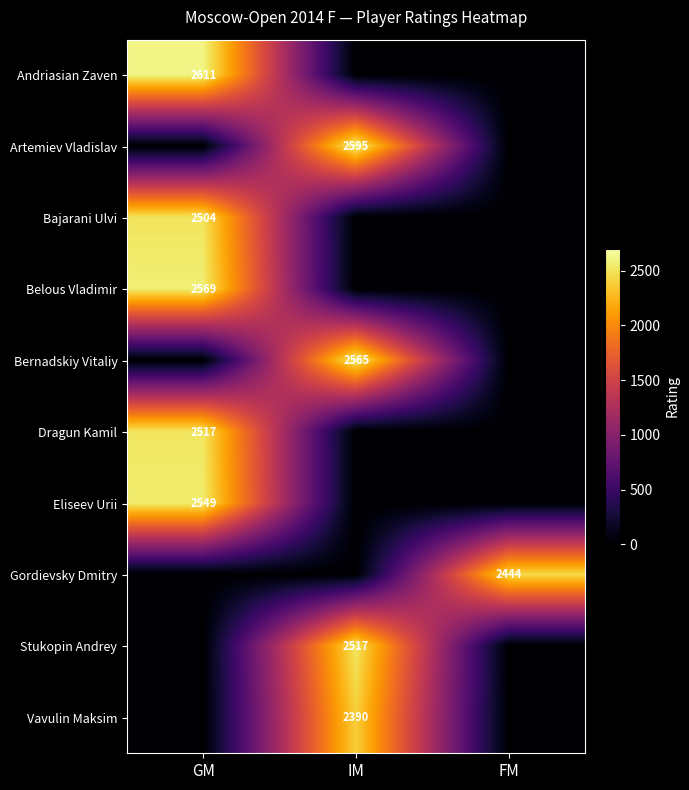

True or false: Artemiev Vladislav has a value of 3675 at IM.

False